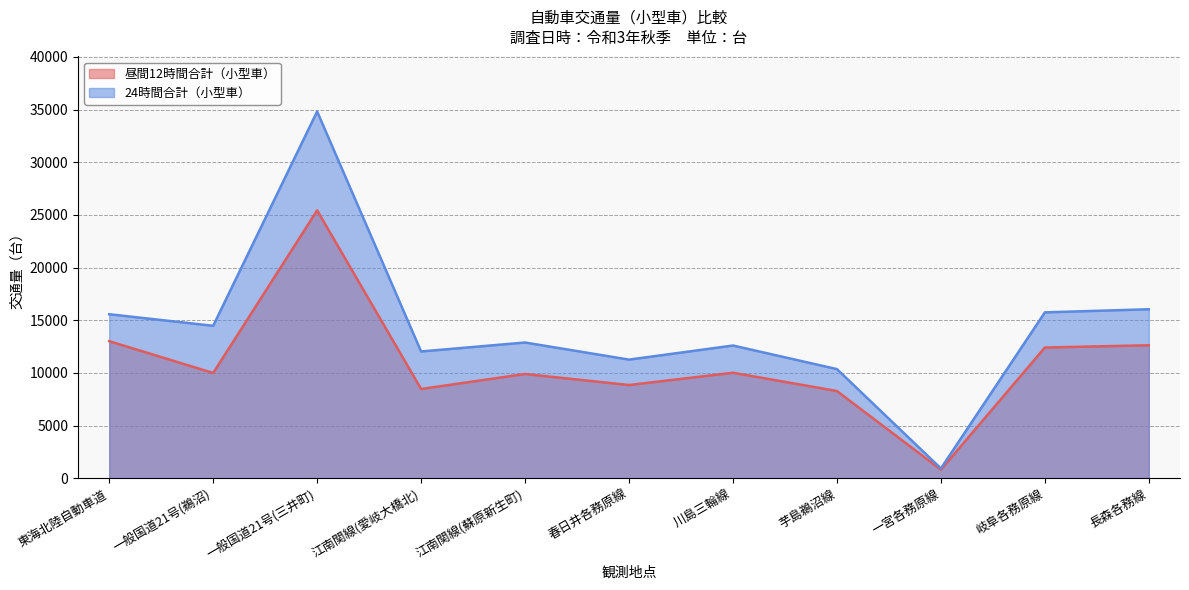

Count the number of categories in the chart.

11